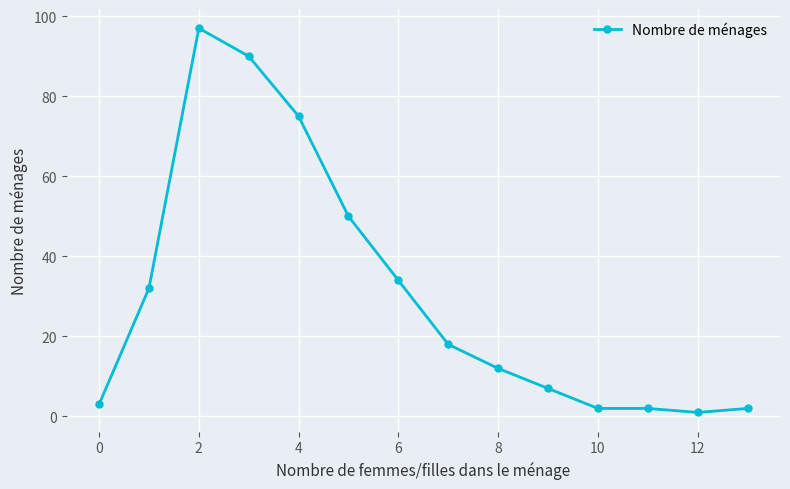

How many values are below 18?

7